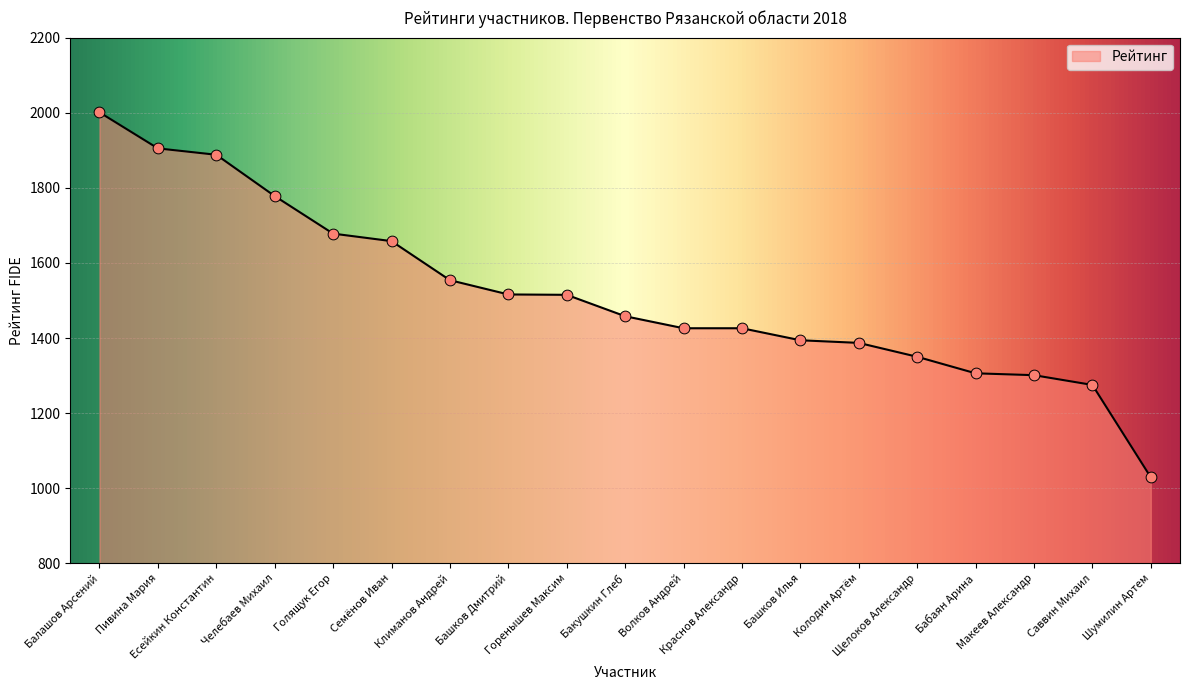

Between Краснов Александр and Шумилин Артем, which is larger?

Краснов Александр